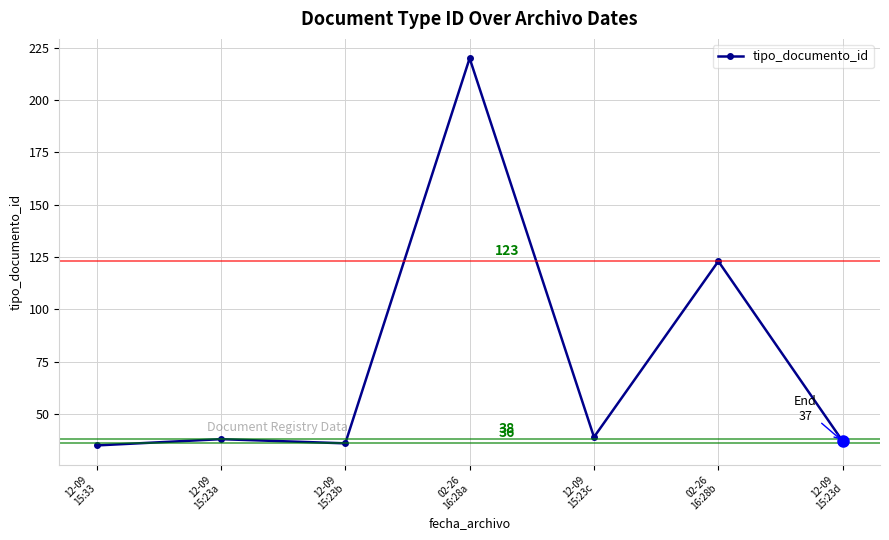

True or false: the data shows 52 at 12-09
15:23c.

False